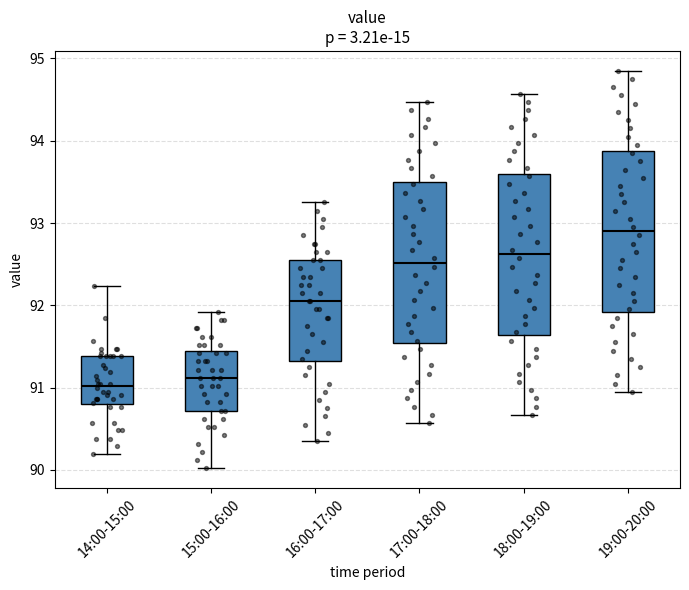

Where is the upper edge of the box for 15:00-16:00 on the y-axis? The values are not printed on the chart, so give them approximately, as read against the axis.

91.4